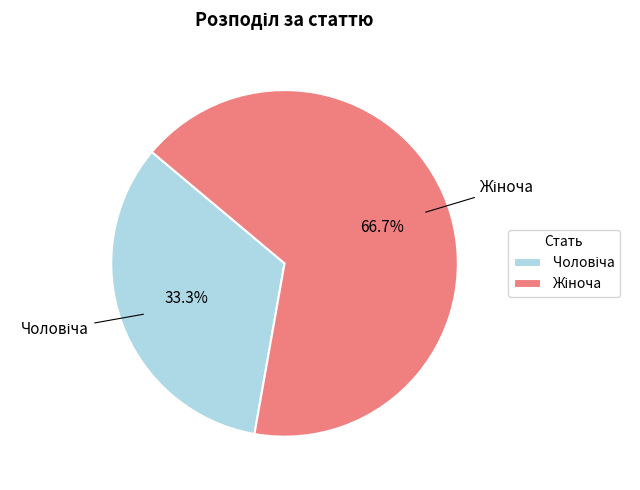

Is there any slice that represents more than half of the pie?

Yes